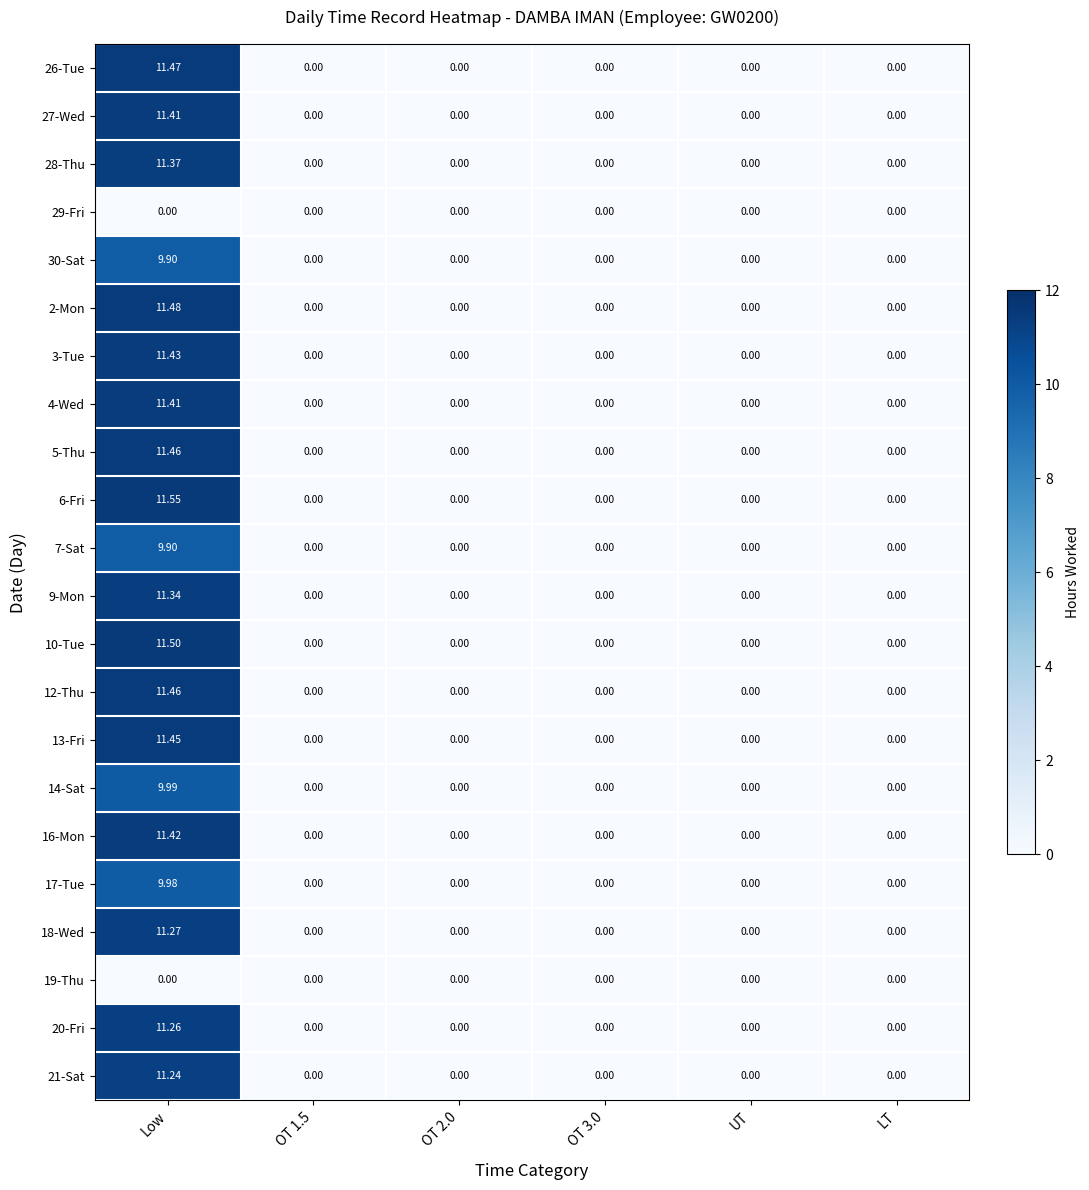

At which label does 26-Tue reach its peak?

Low